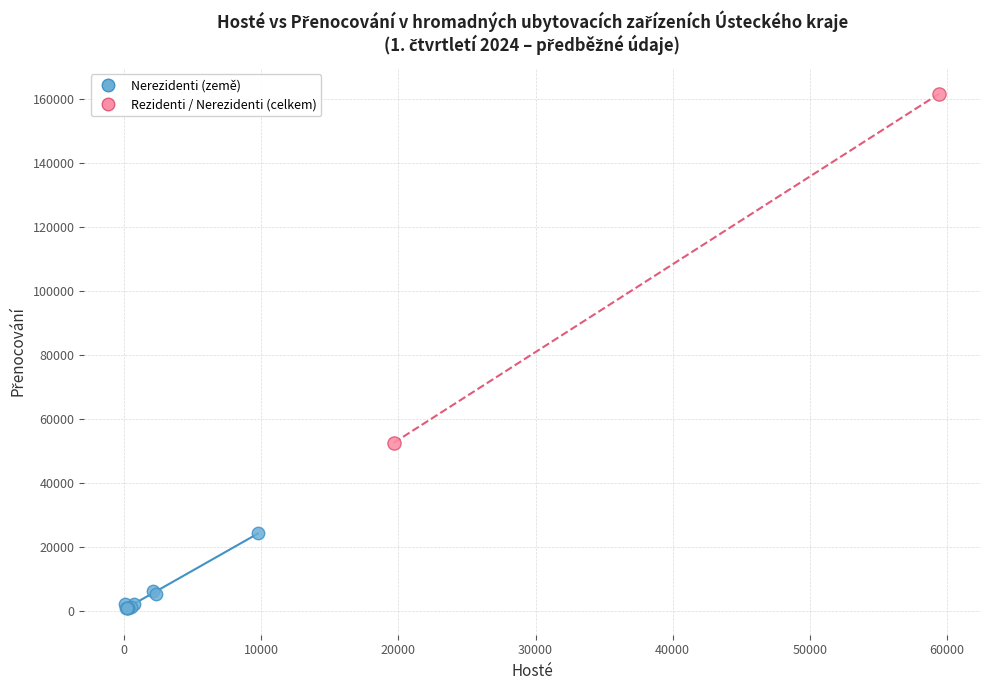

Which series has the widest spread of Y values?

Rezidenti / Nerezidenti (celkem)